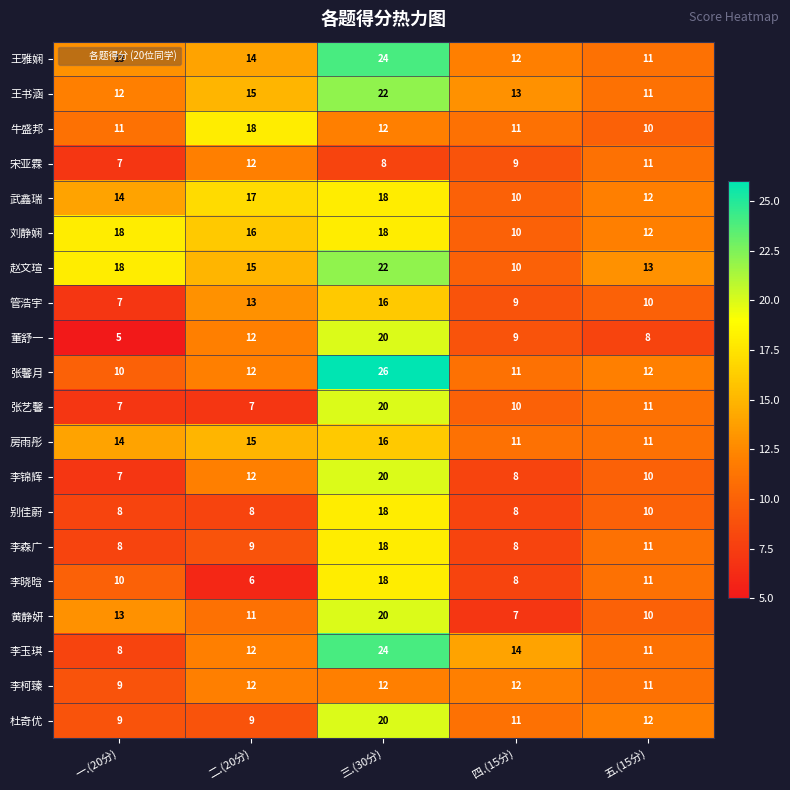

List the labels in order of 赵文瑄 value, smallest first.

四.(15分), 五.(15分), 二.(20分), 一.(20分), 三.(30分)